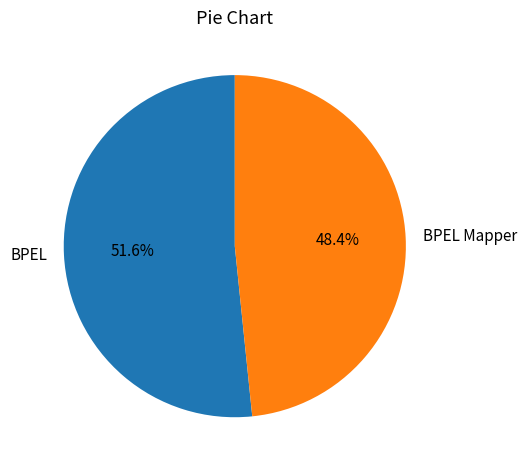

Which has a higher value, BPEL or BPEL Mapper?

BPEL